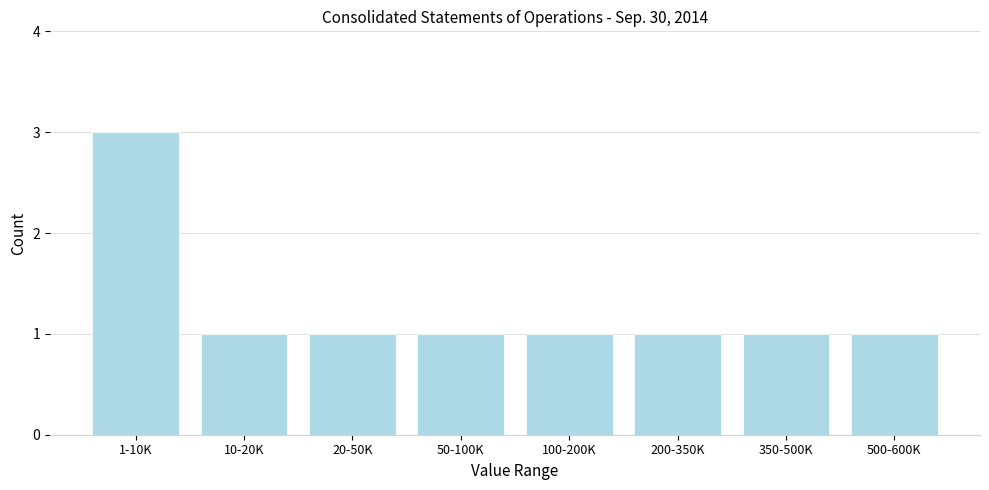

Reading left to right, extract all data points from this chart.

1-10K=3	10-20K=1	20-50K=1	50-100K=1	100-200K=1	200-350K=1	350-500K=1	500-600K=1